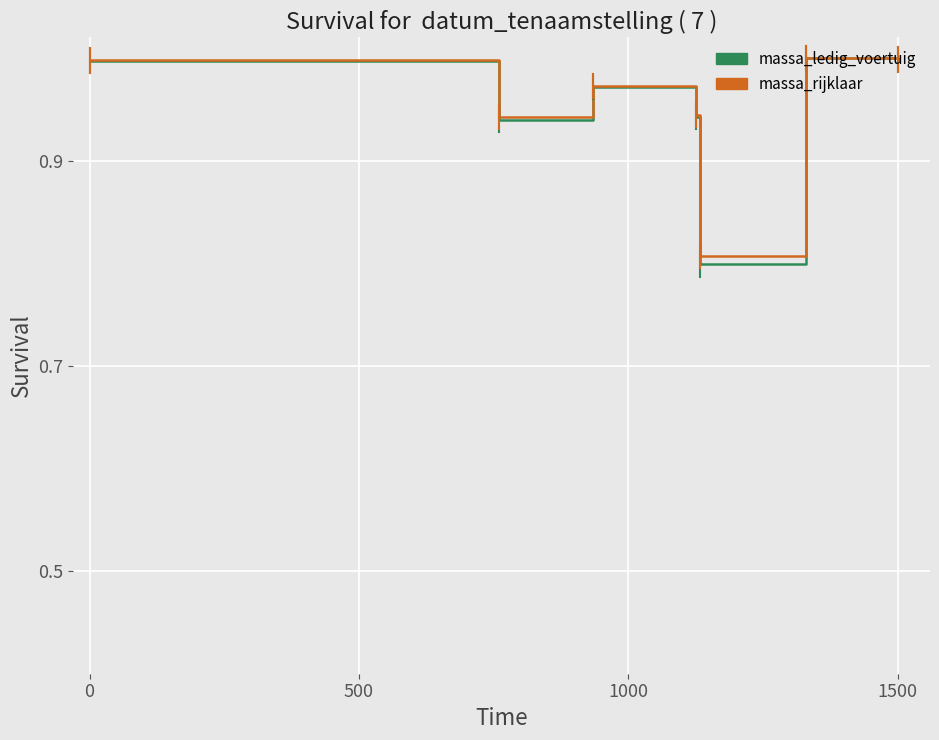

What are all the series names shown in the legend?

massa_ledig_voertuig, massa_rijklaar